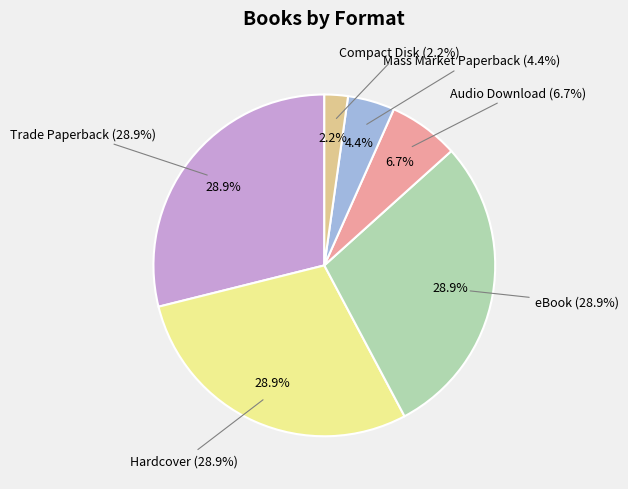

What percentage is NOT represented by Mass Market Paperback?

95.6%